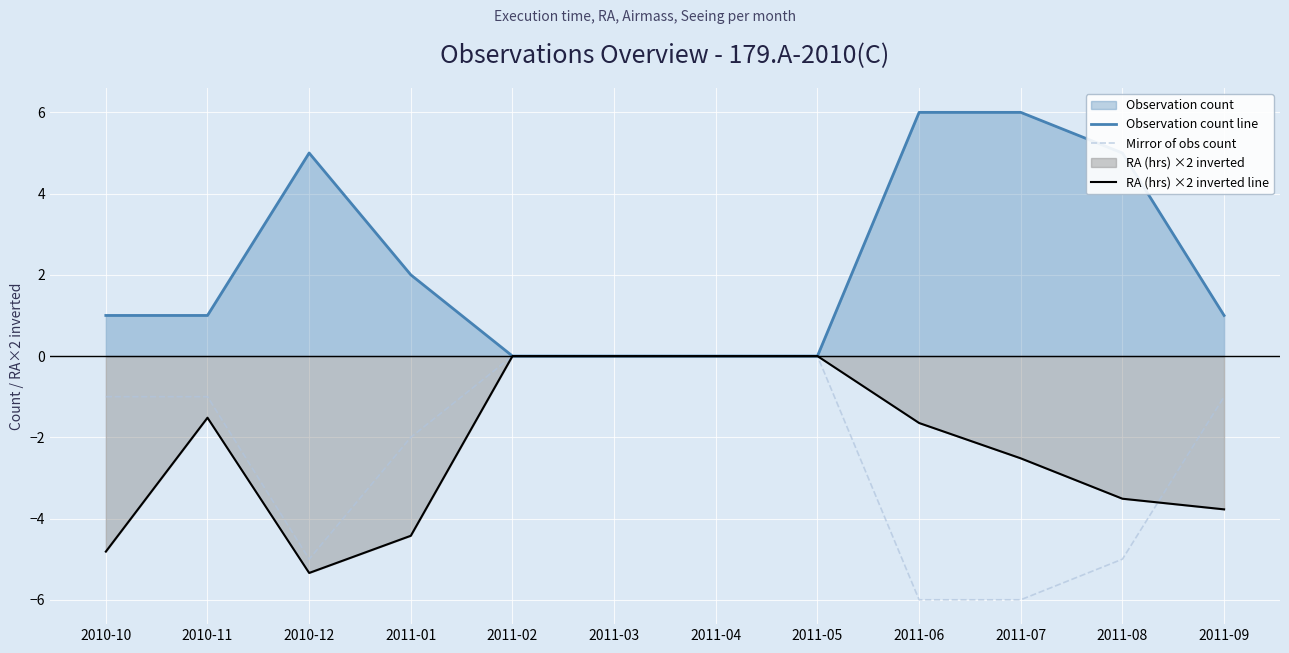

How many positive values does the Observation count line series have?

8